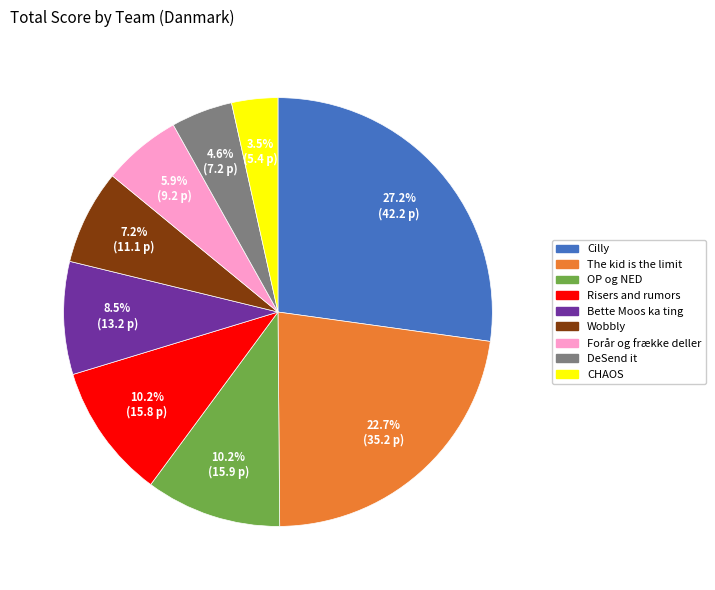

What is the largest slice in the pie chart?

Cilly